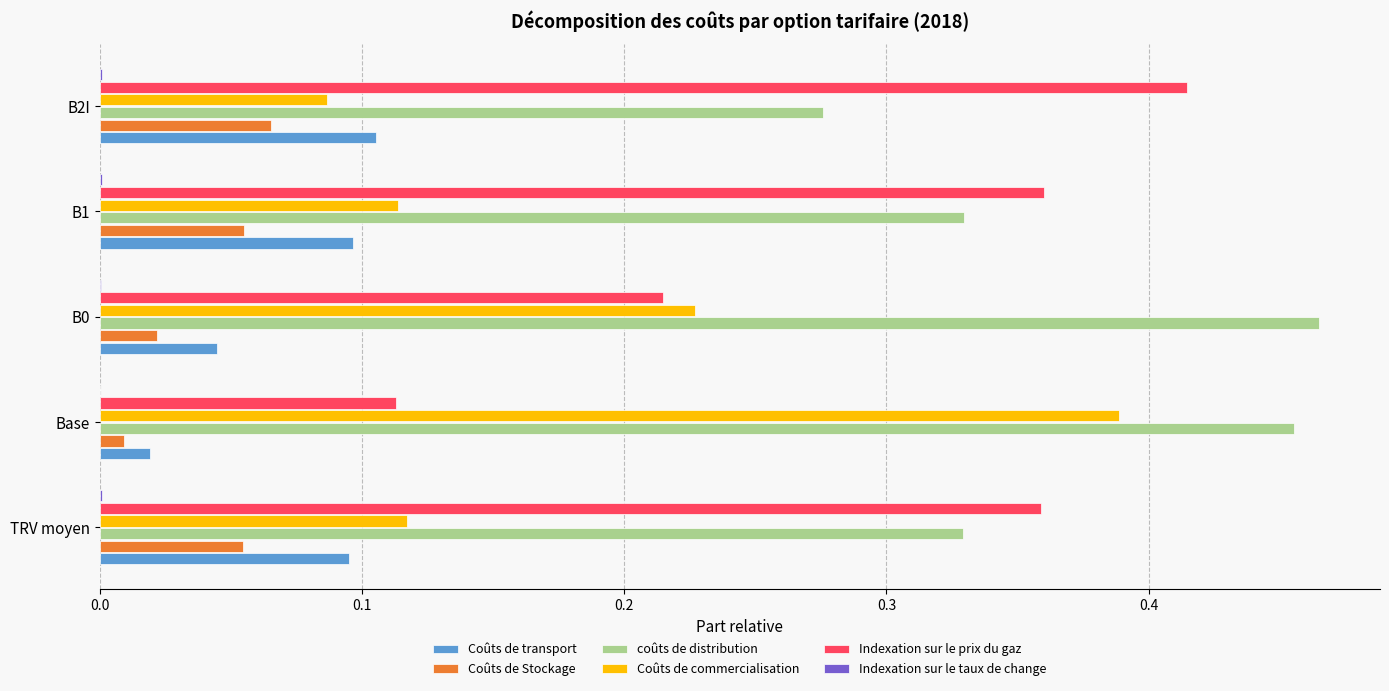

Which series has the largest total across all categories?

coûts de distribution